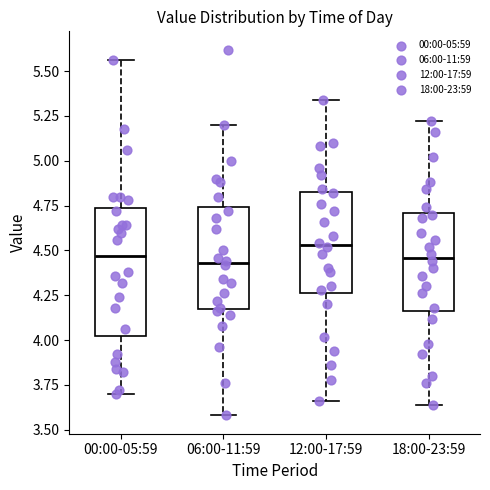

Reading left to right, read every box against the y-axis: the position of its median line, the range the box covers, and the ends of its whiskers. The values are not printed on the chart, so give them approximately, as read against the axis.

00:00-05:59: median 4.45, box 4.05 to 4.75, whiskers 3.70 to 5.55
06:00-11:59: median 4.45, box 4.20 to 4.75, whiskers 3.60 to 5.20
12:00-17:59: median 4.55, box 4.25 to 4.85, whiskers 3.65 to 5.35
18:00-23:59: median 4.45, box 4.15 to 4.70, whiskers 3.65 to 5.20